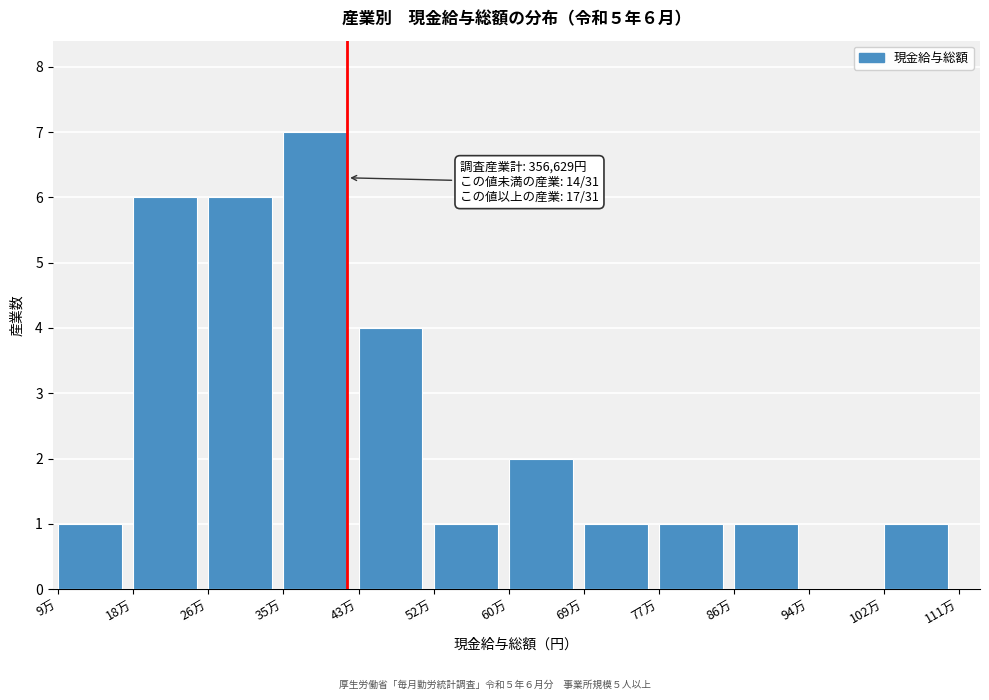

Reading left to right, transcribe all the data shown in this chart.

9万=1	18万=6	26万=6	35万=7	43万=4	52万=1	60万=2	69万=1	77万=1	86万=1	94万=0	102万=1